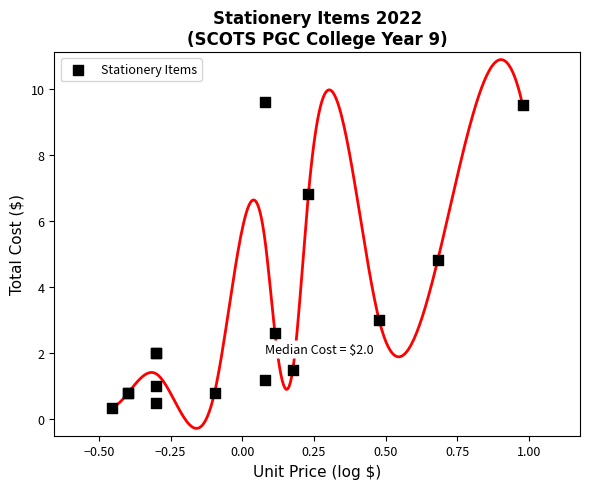

What Y value in the scatter plot is closest to 4?

4.8